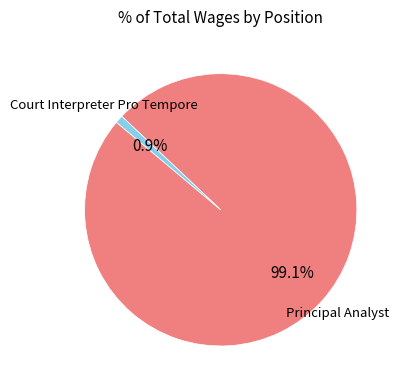

What is the smallest slice in the pie chart?

Court Interpreter Pro Tempore